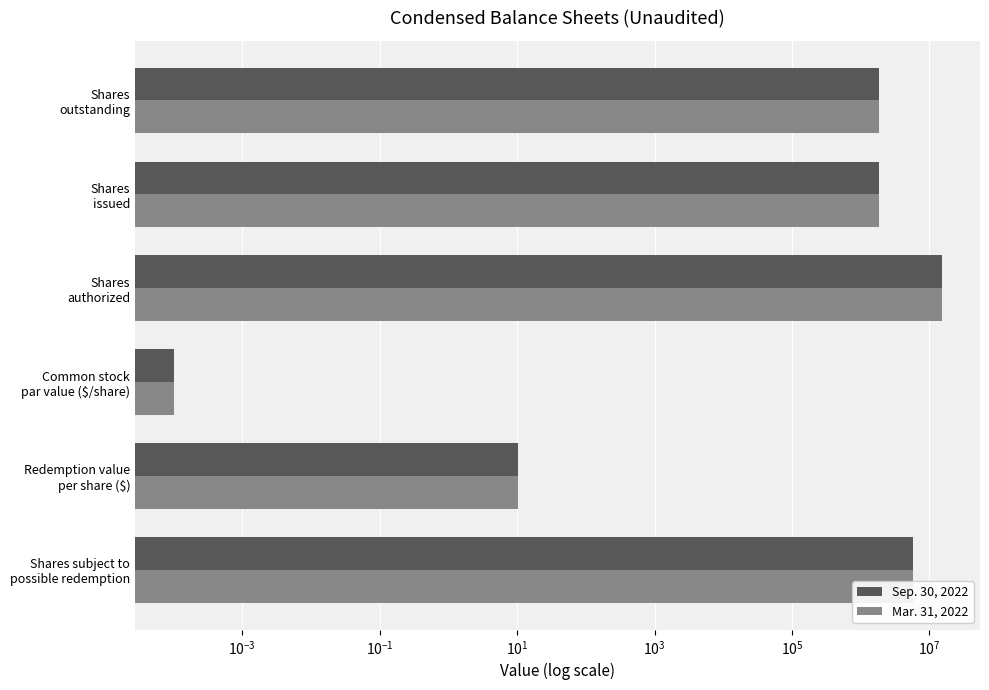

Is it true that Mar. 31, 2022 equals 6.0 at Redemption value per share ($)?

False